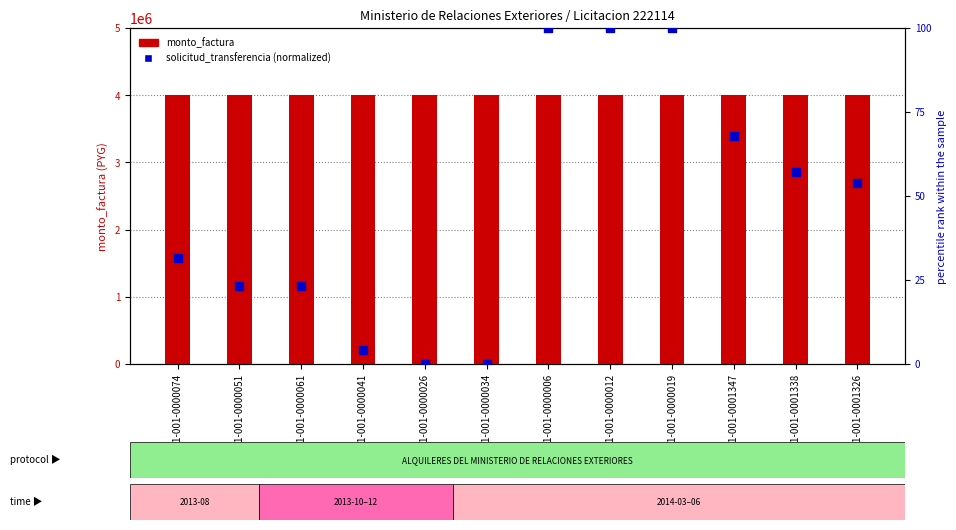

Which series has the widest spread of Y values?

solicitud_transferencia (normalized)